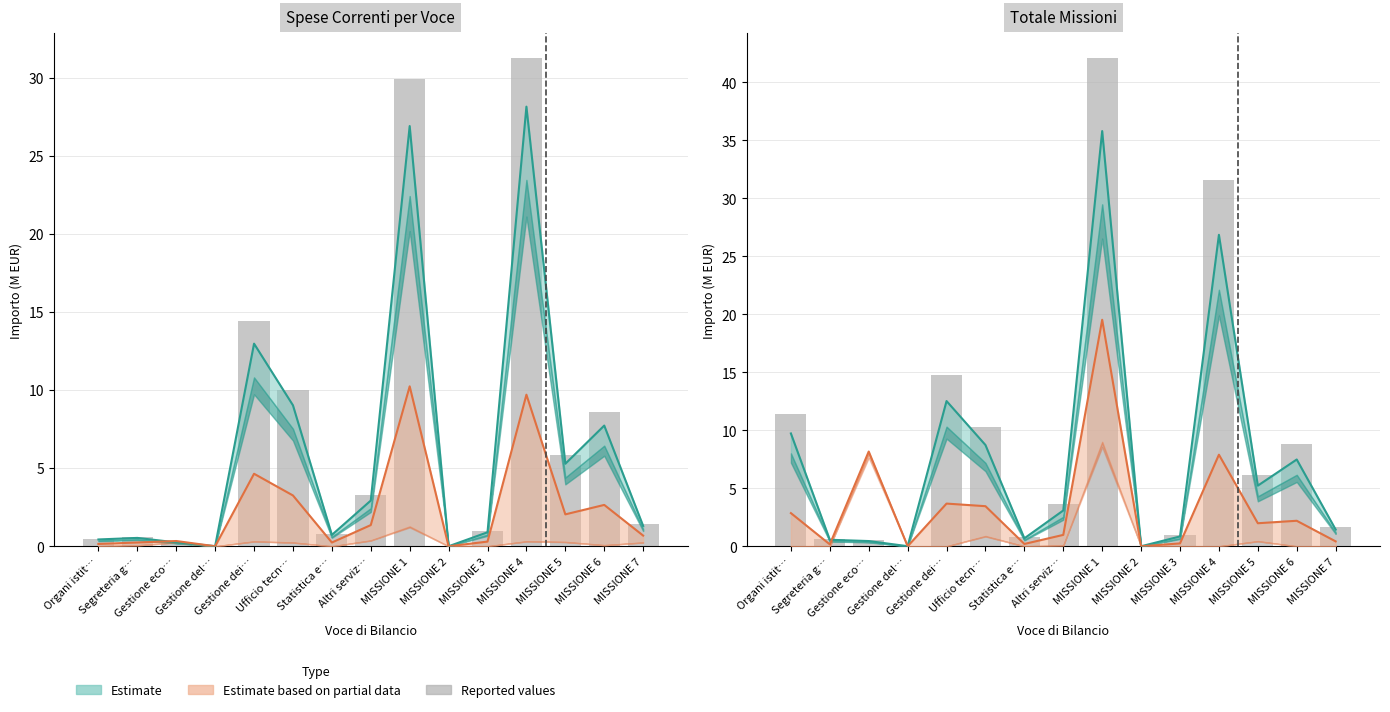

At which label does the data first exceed 3?

Organi istit…